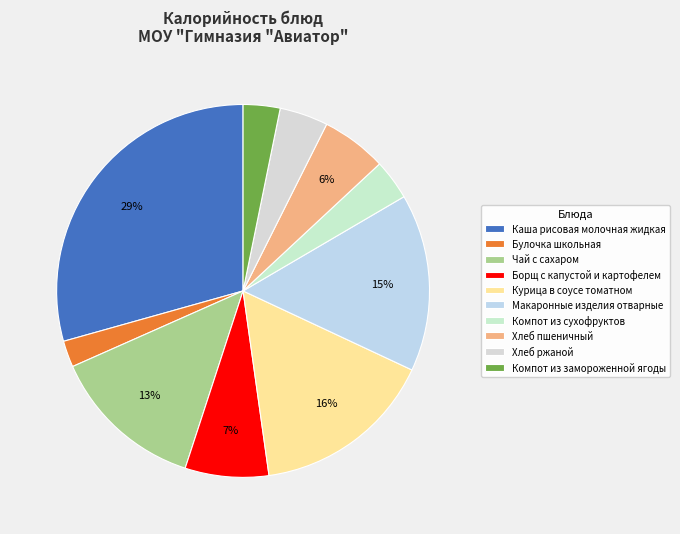

Which slice is the smallest?

Булочка школьная